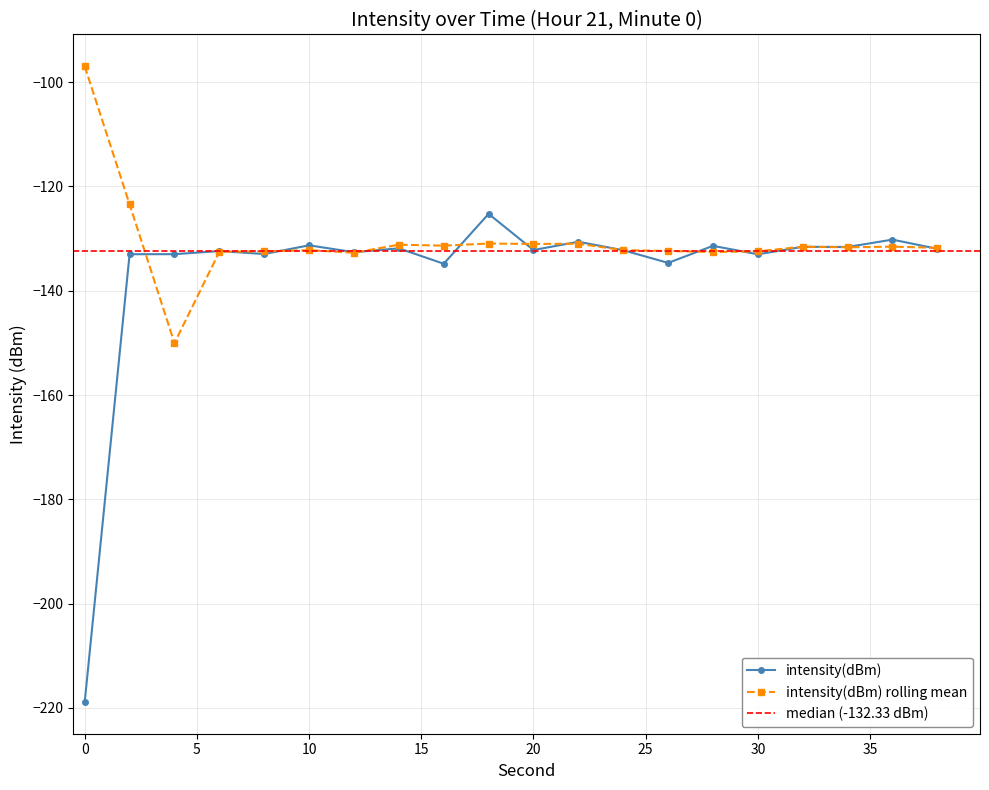

The value of intensity(dBm) rolling mean at 10 is -62.5. True or false?

False